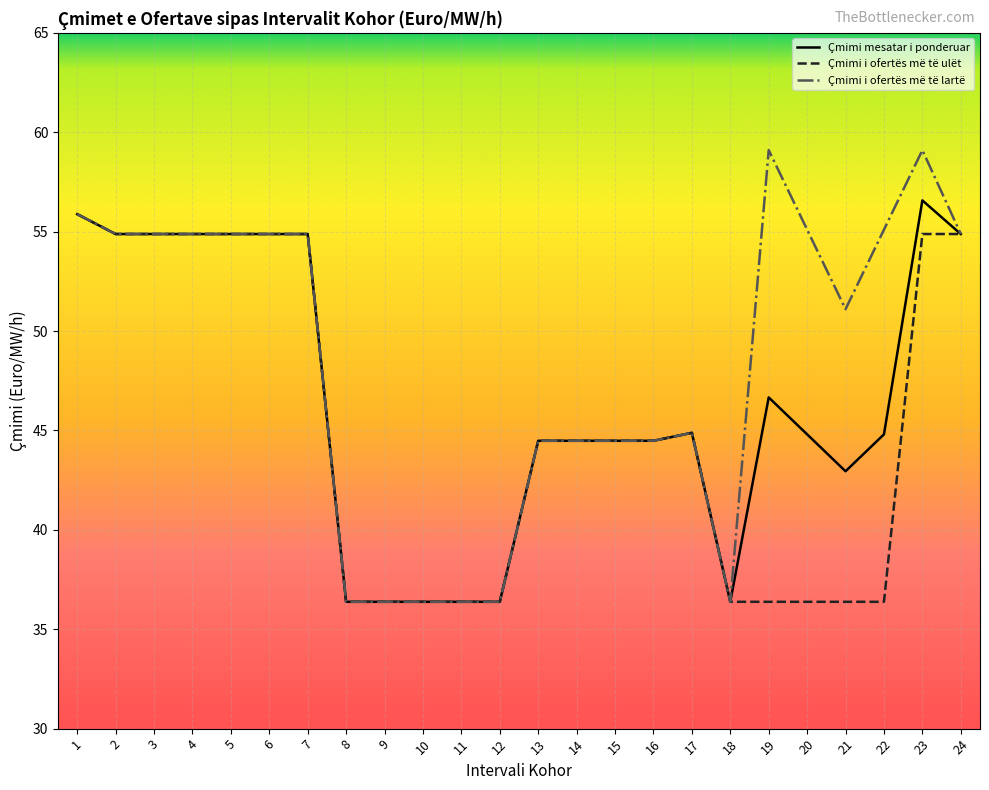

Rank the series by their average value, from highest to lowest.

Çmimi i ofertës më të lartë, Çmimi mesatar i ponderuar, Çmimi i ofertës më të ulët